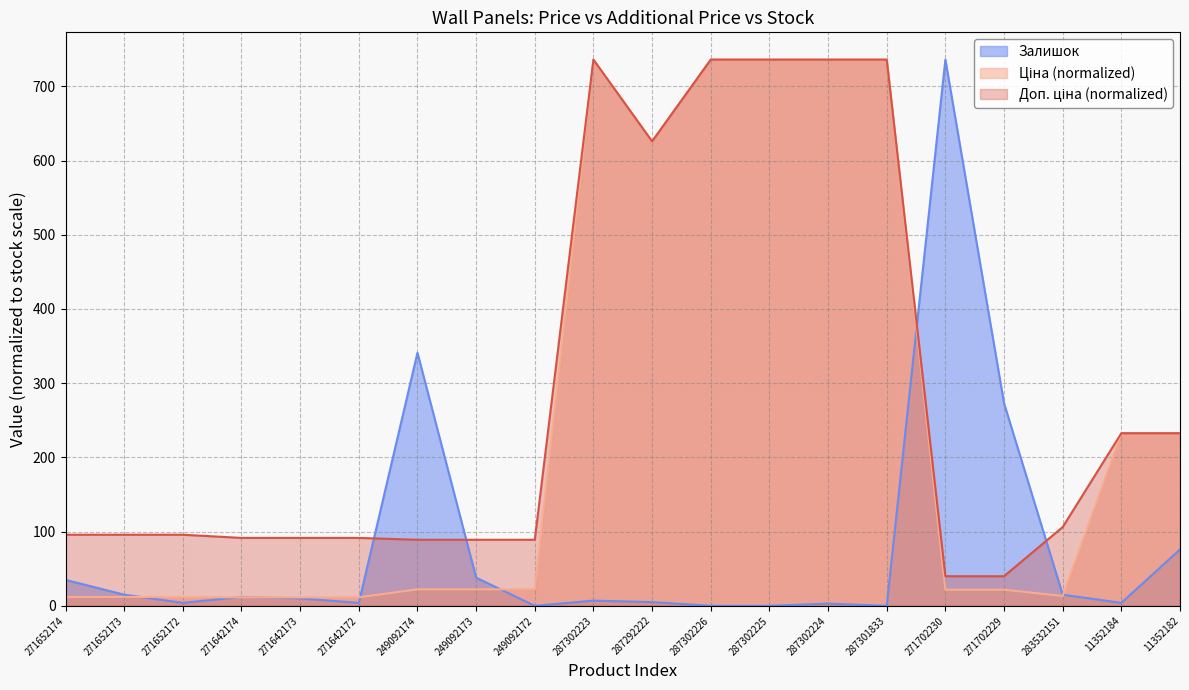

What is the total value across all series at 271652173?

122.8